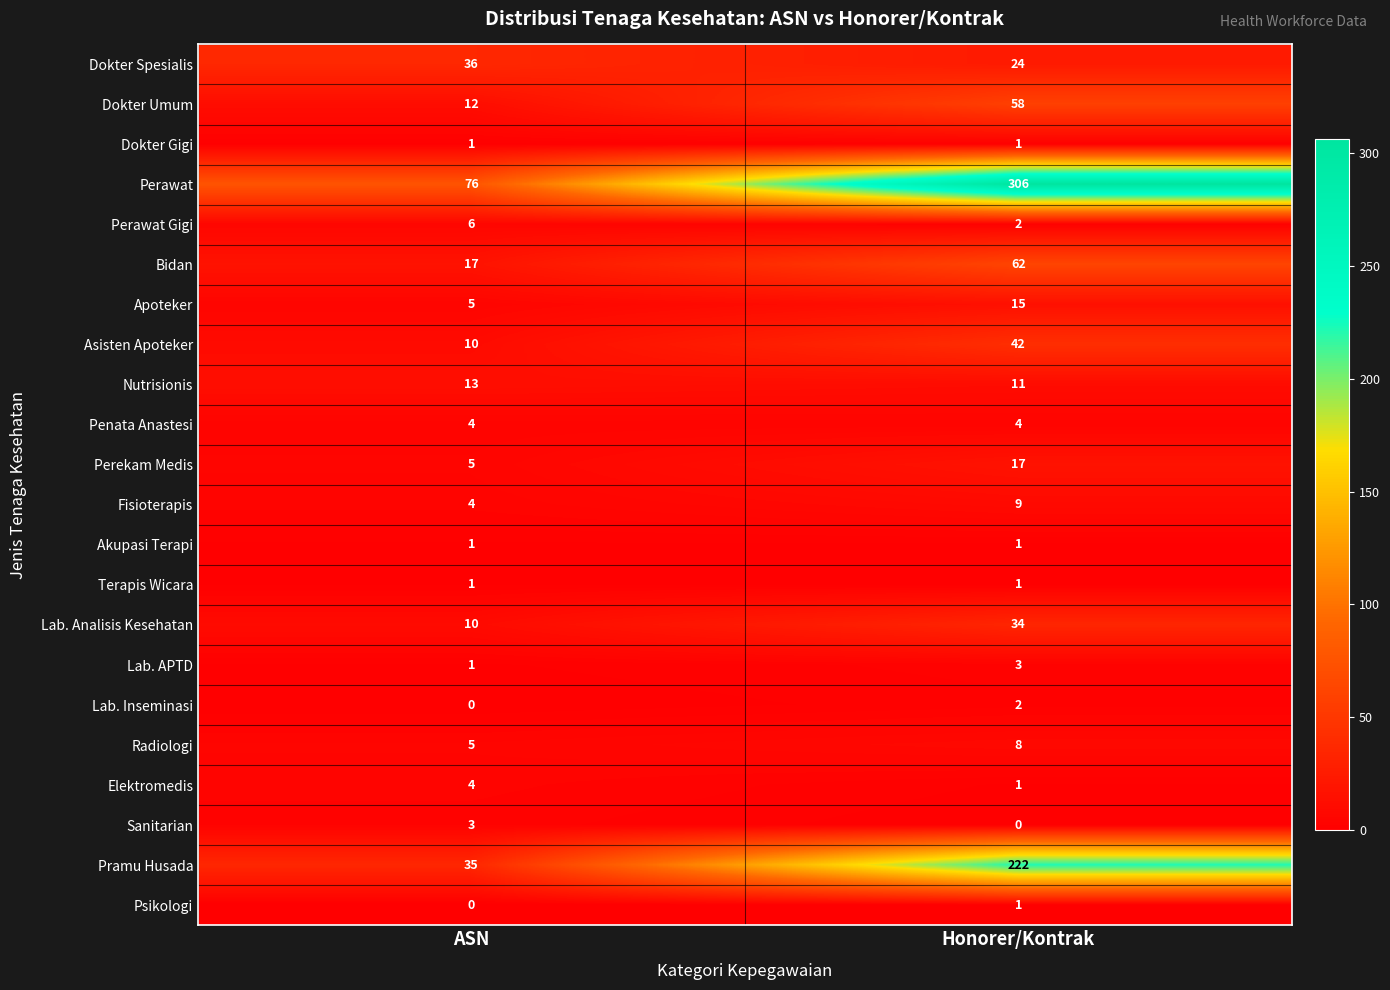

List the labels in order of Lab. Inseminasi value, largest first.

Honorer/Kontrak, ASN